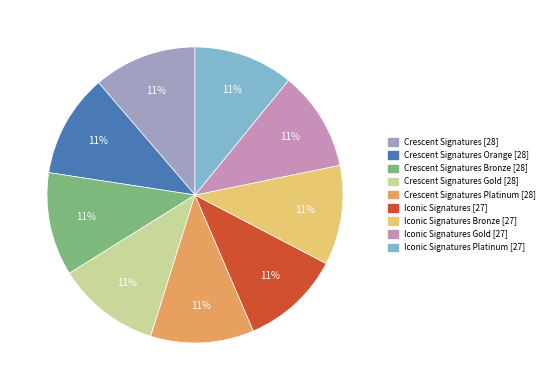

Is there a majority slice in this chart?

No